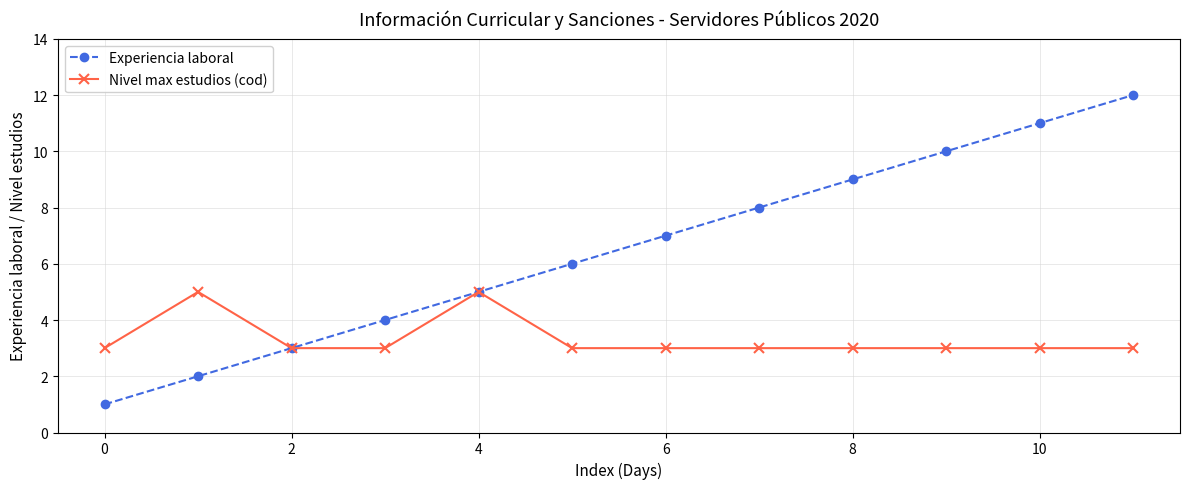

What is the maximum value shown in the chart?

12